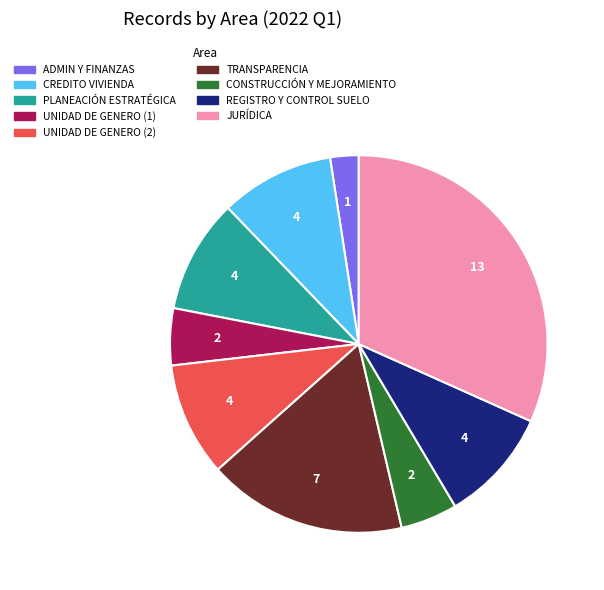

Is there a majority slice in this chart?

No